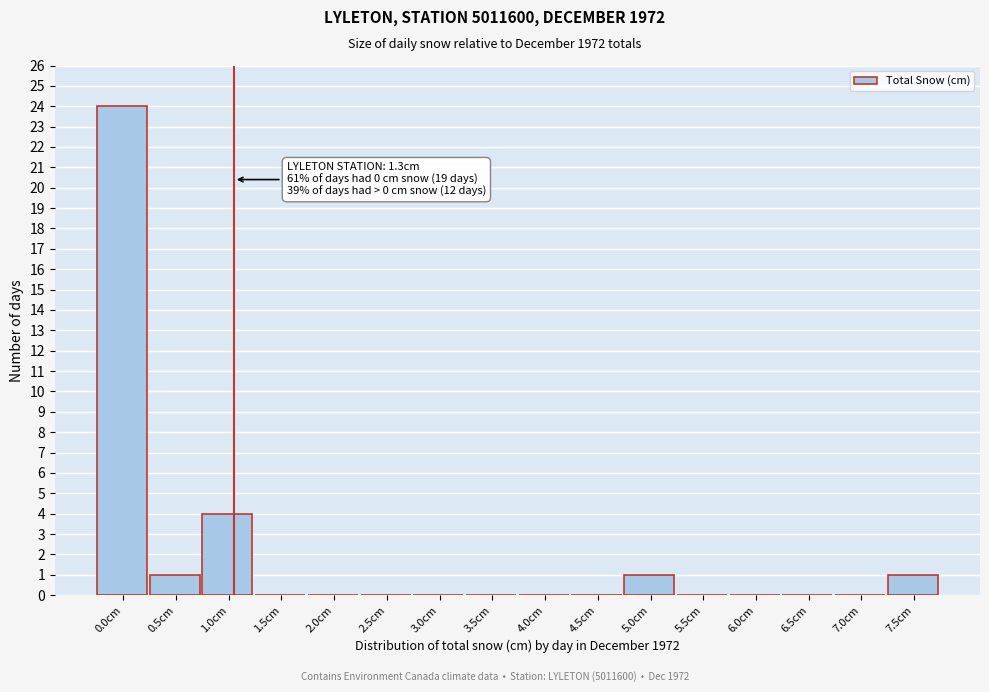

Reading right to left, extract all data points from this chart.

7.5cm=1	7.0cm=0	6.5cm=0	6.0cm=0	5.5cm=0	5.0cm=1	4.5cm=0	4.0cm=0	3.5cm=0	3.0cm=0	2.5cm=0	2.0cm=0	1.5cm=0	1.0cm=4	0.5cm=1	0.0cm=24